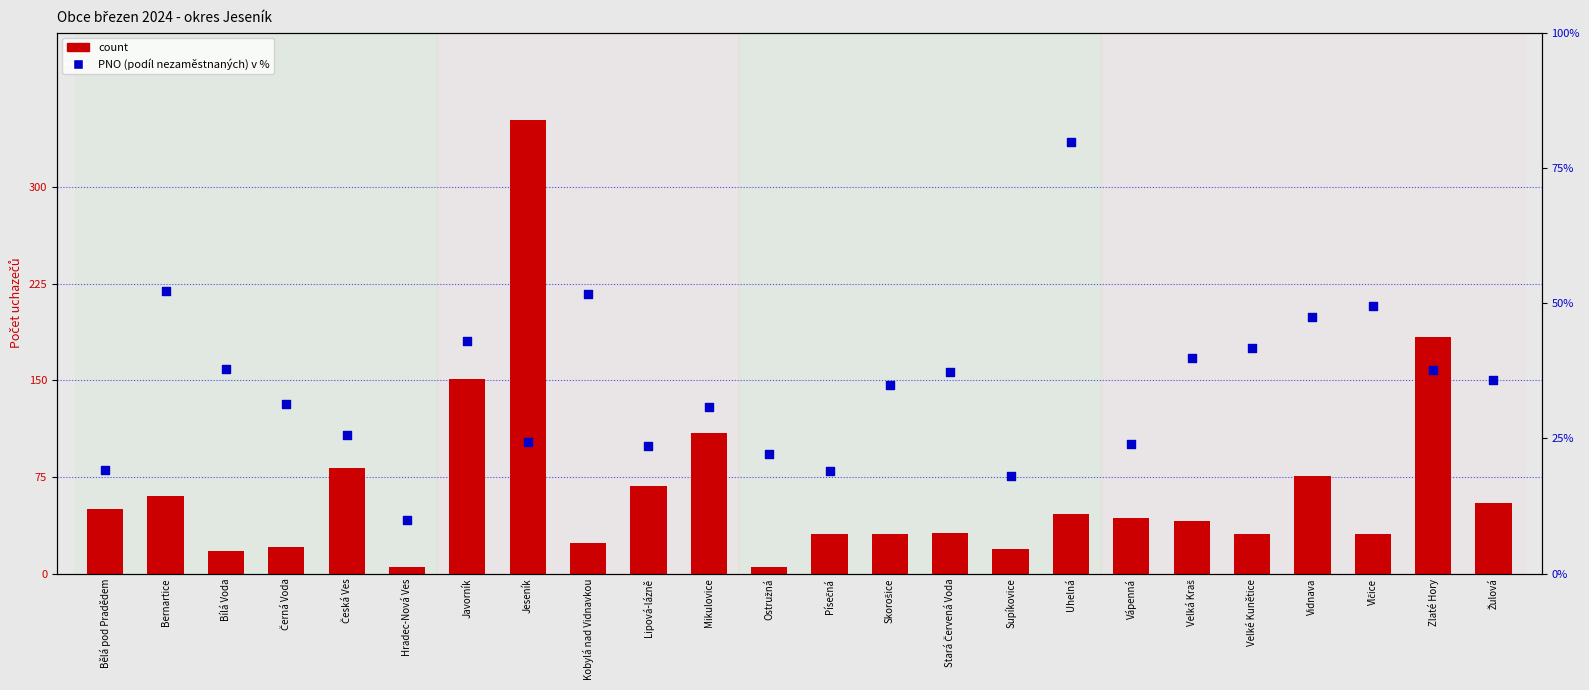

Which series has the largest total across all categories?

count